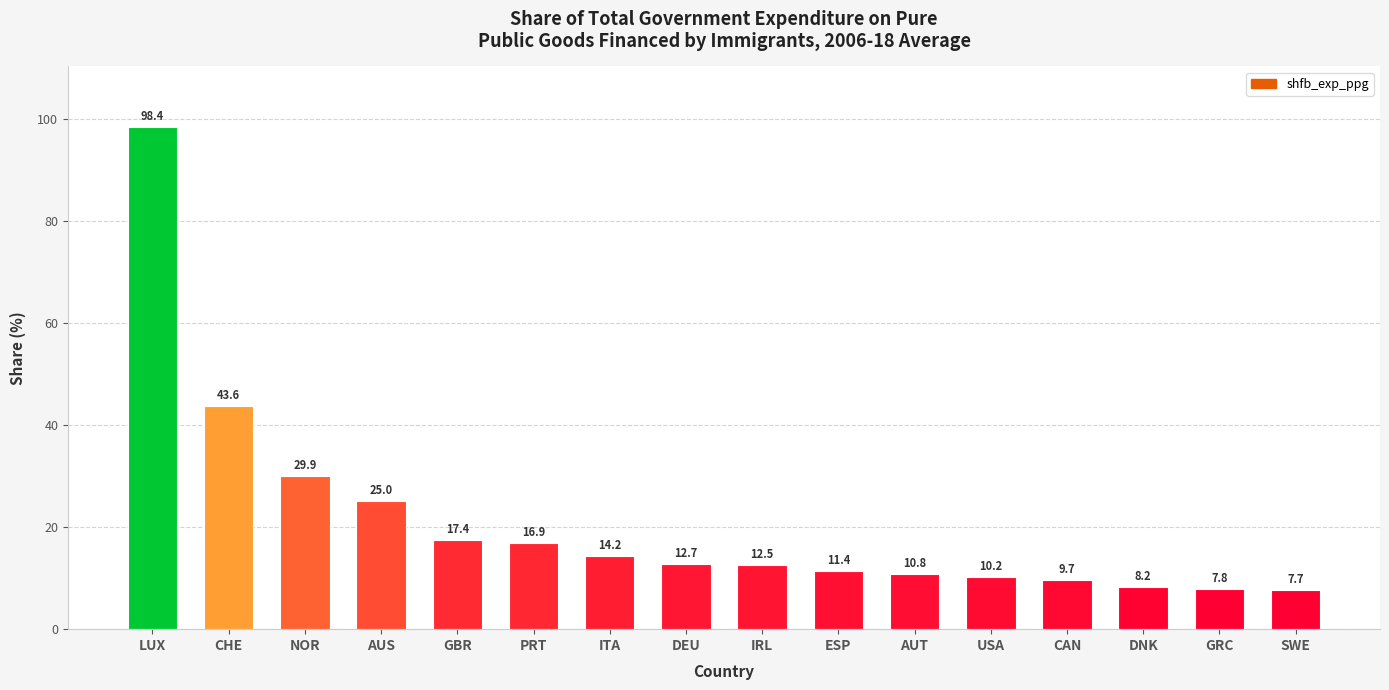

How many data points does each series have?

16